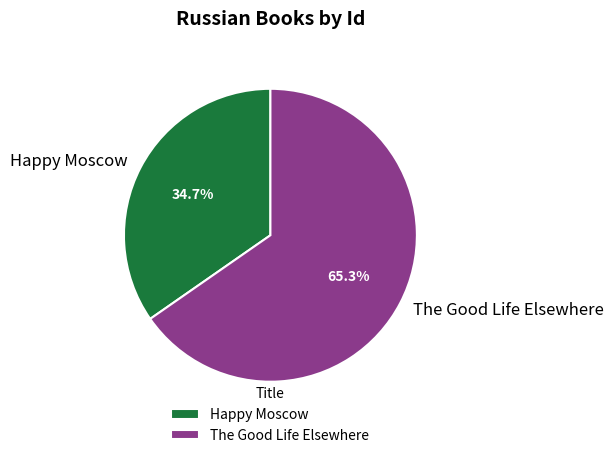

What percentage is the The Good Life Elsewhere slice, to the nearest percent?

65%